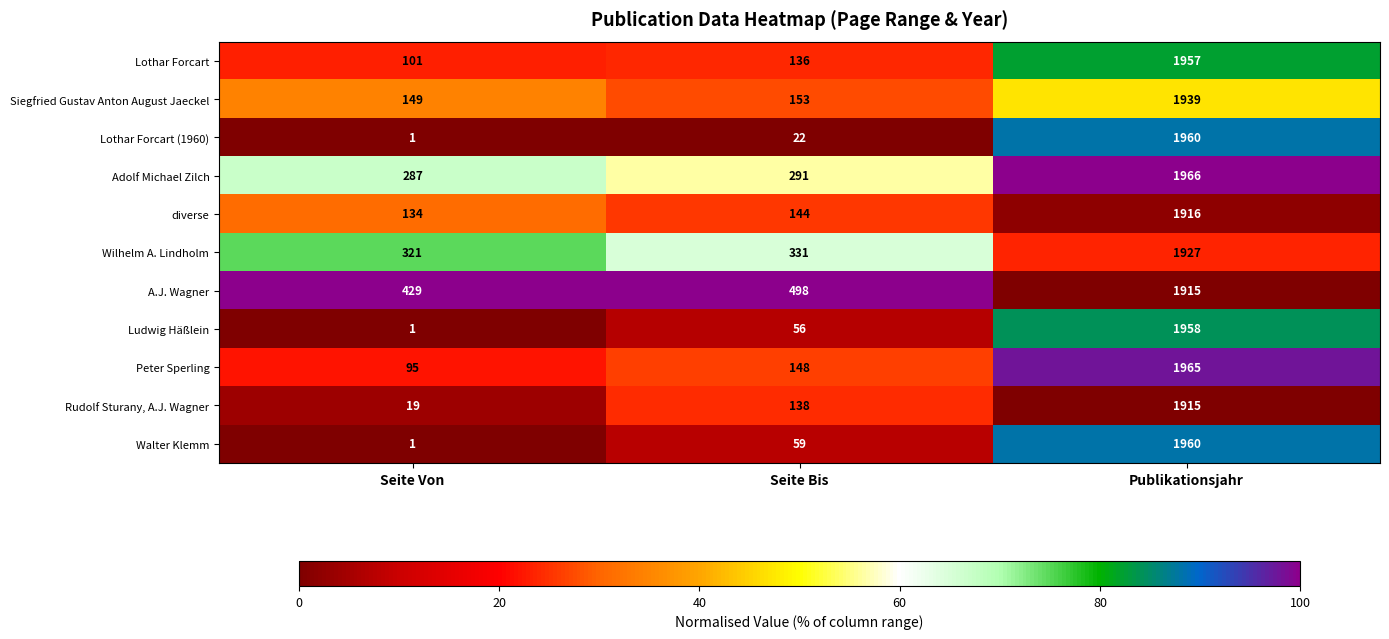

Which series has the largest total across all categories?

A.J. Wagner